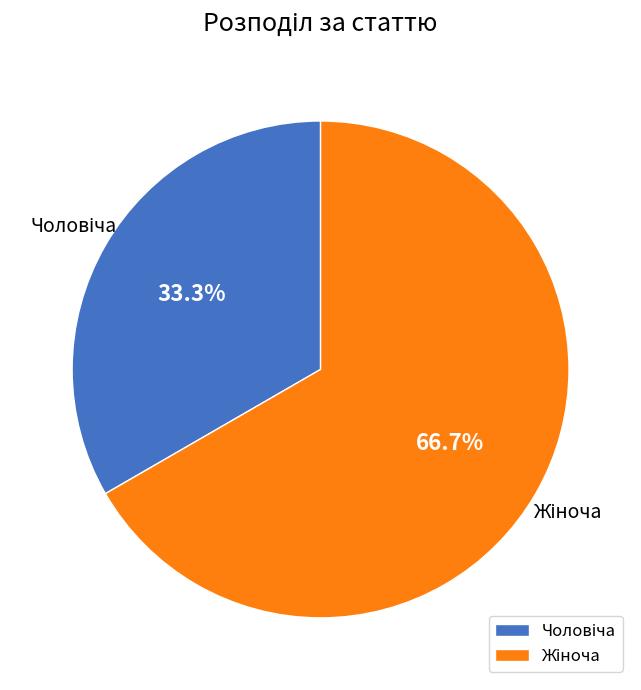

Is there any slice that represents more than half of the pie?

Yes